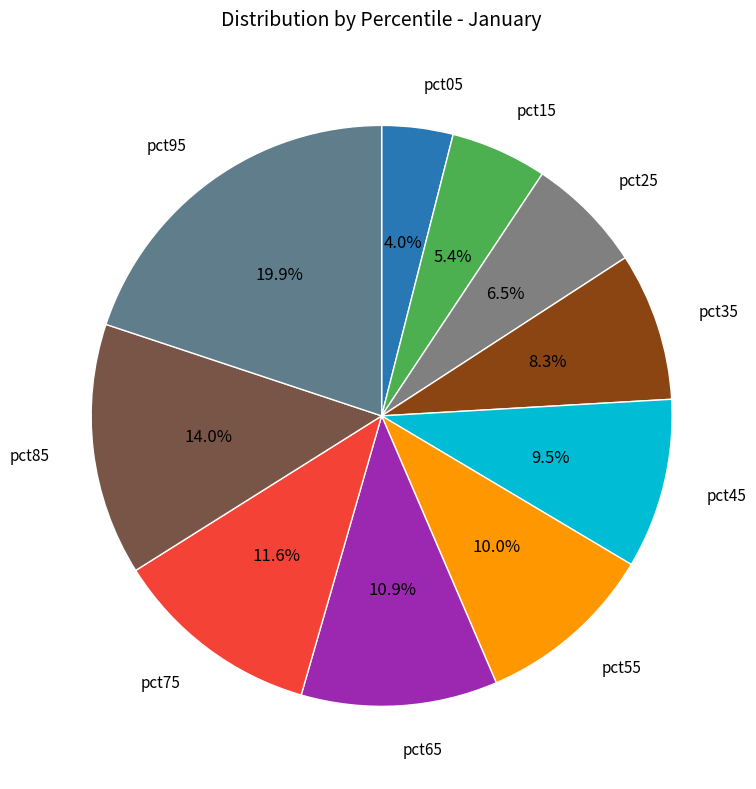

How many segments does this pie chart have?

10